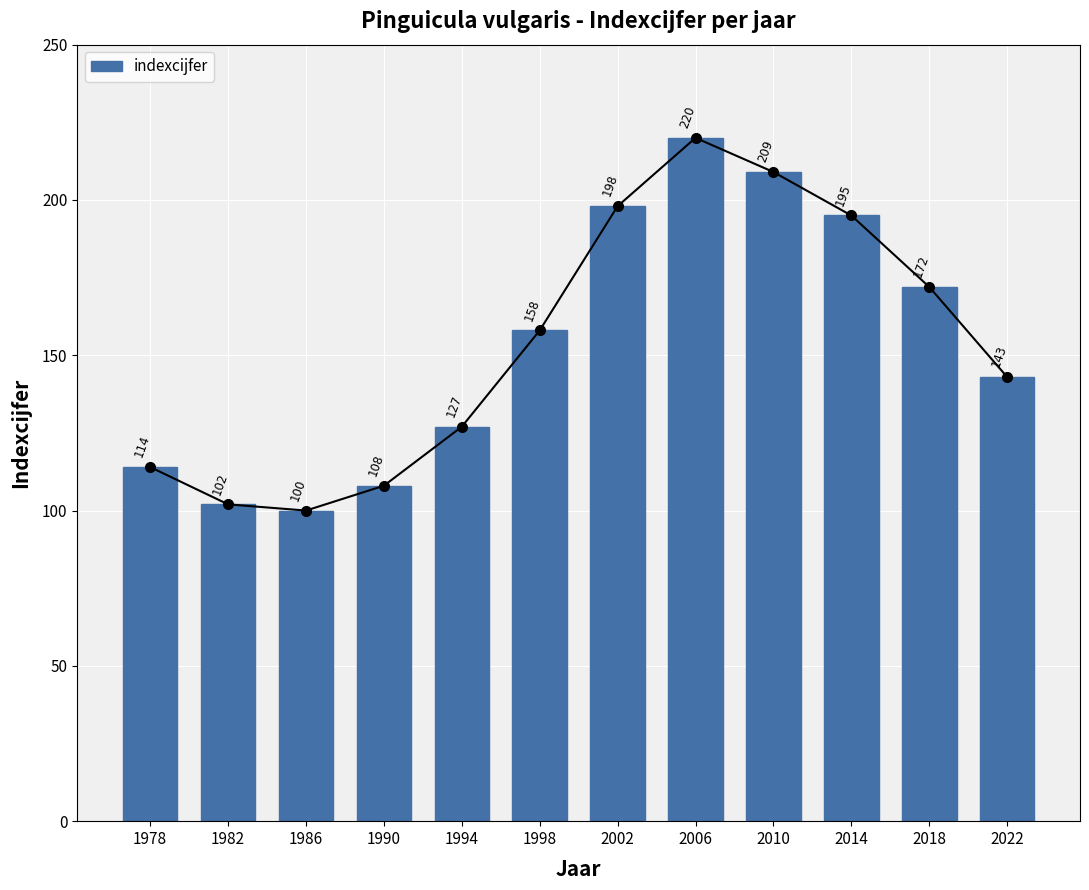

How many values are below 158?

6